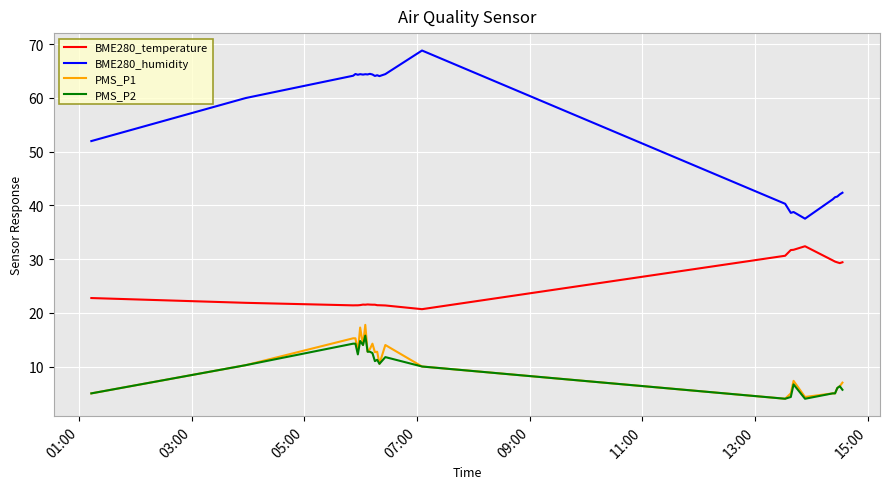

True or false: BME280_humidity and PMS_P1 cross at least once.

False